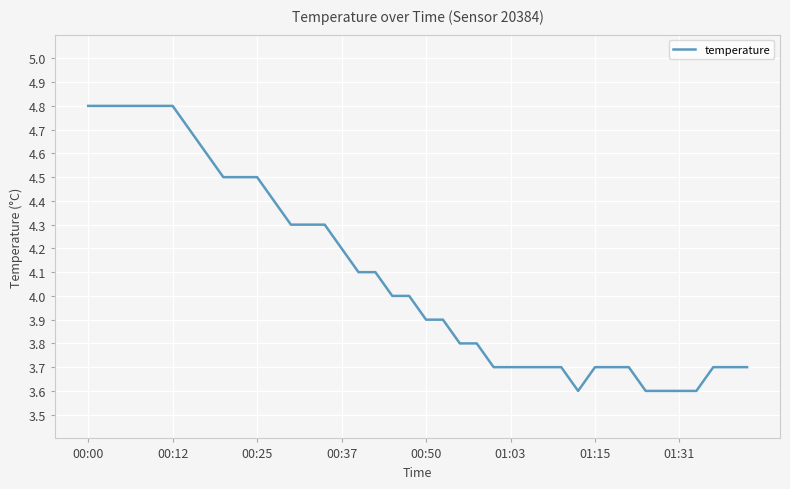

What is the minimum value shown in the chart?

3.6